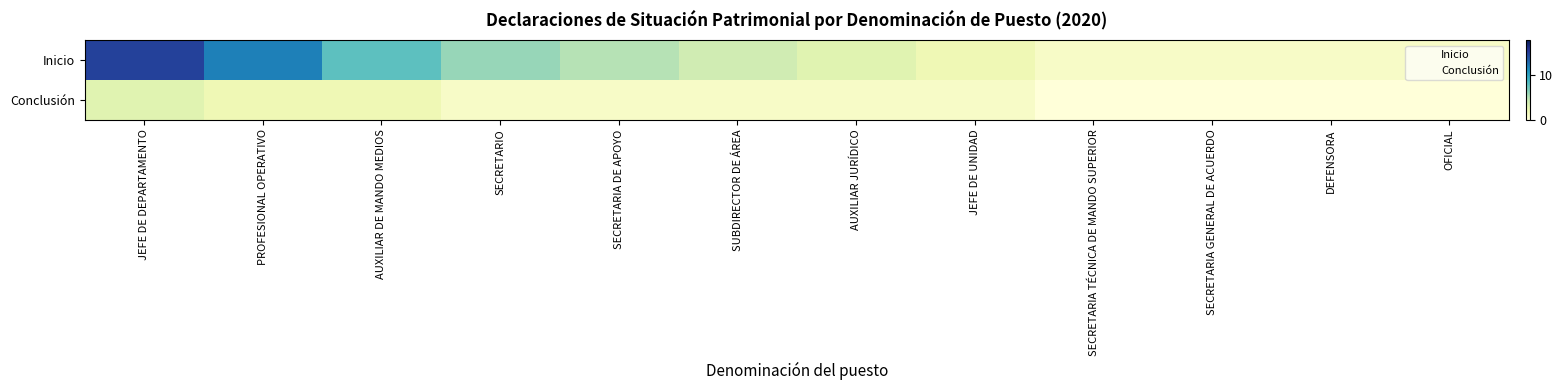

How many data points does each series have?

12